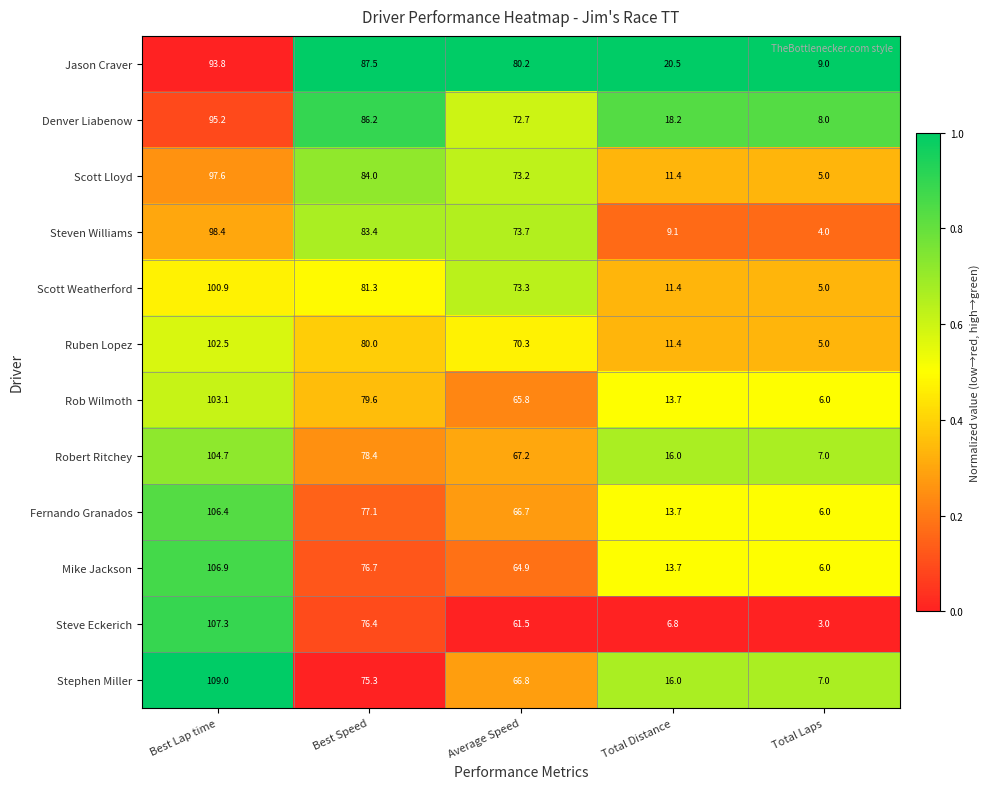

What is the greatest value displayed?

109.0